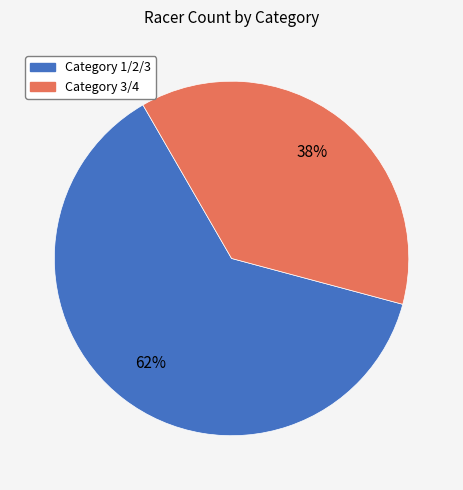

Combined, do Category 3/4 and Category 1/2/3 account for over 50%?

Yes